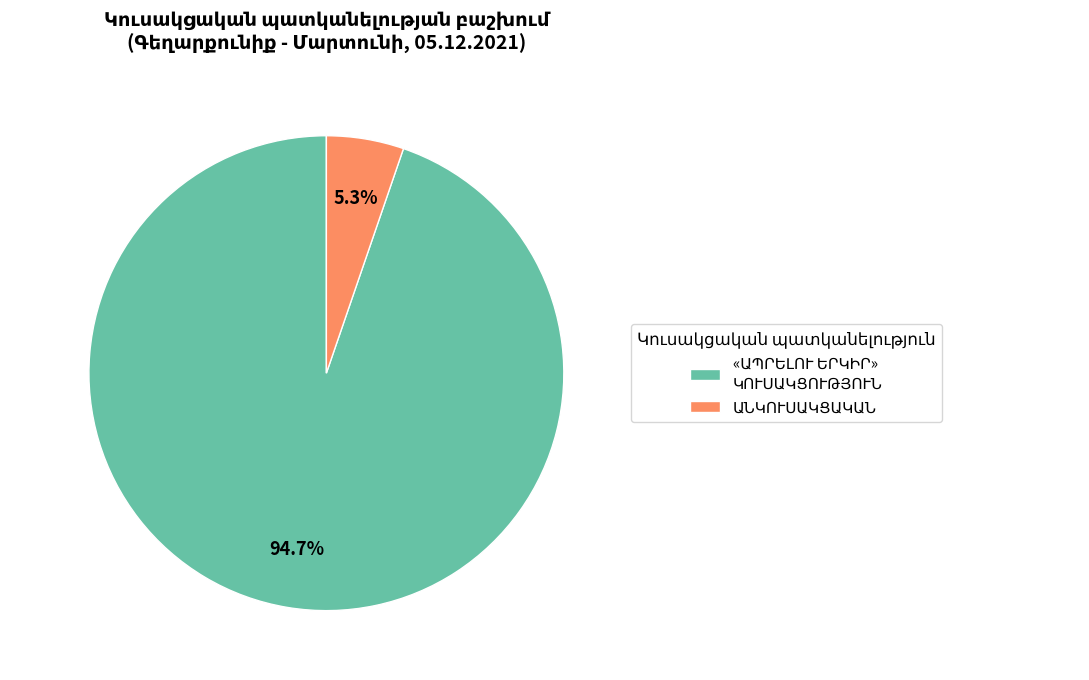

Is there any slice that represents more than half of the pie?

Yes